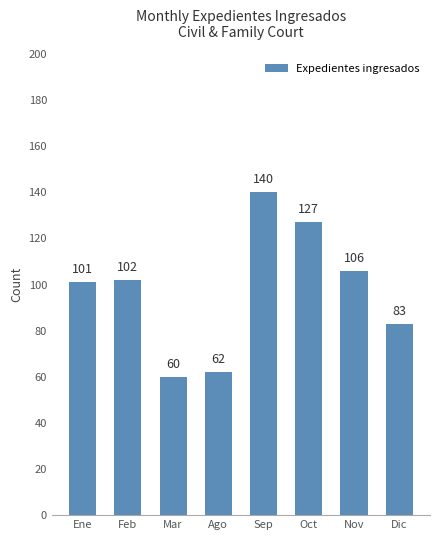

What is the value of the 7th bar from the left?

106